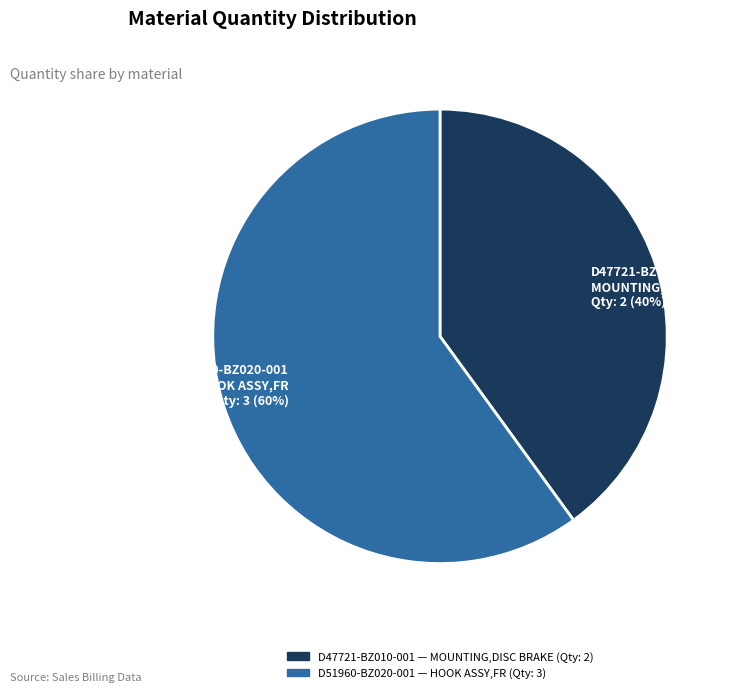

Approximately how many times larger is the value at D51960-BZ020-001 compared to D47721-BZ010-001?

1.5